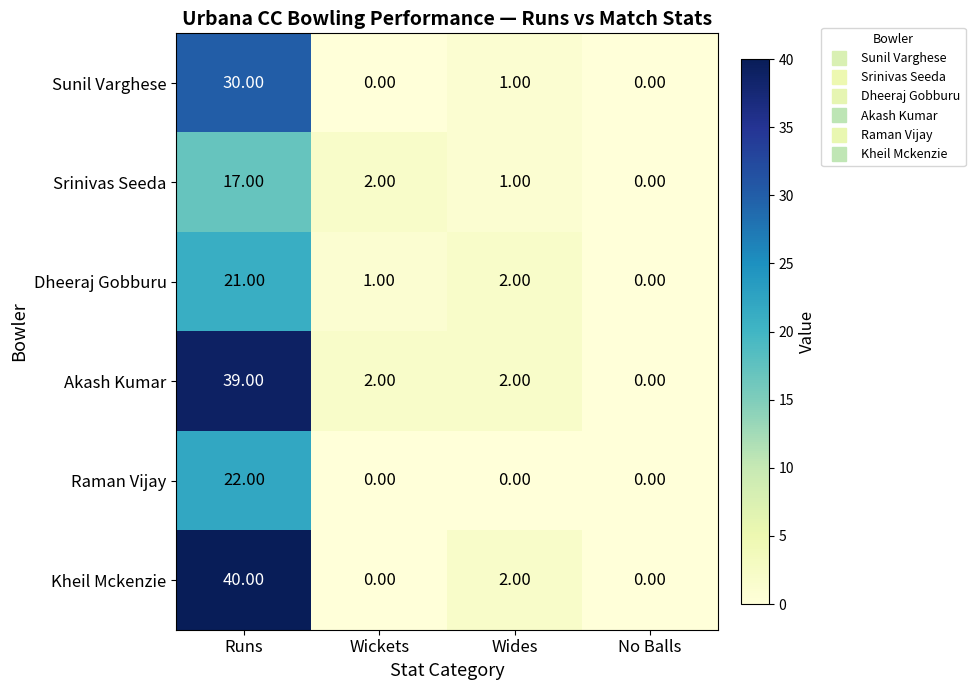

Count the number of categories in the chart.

4